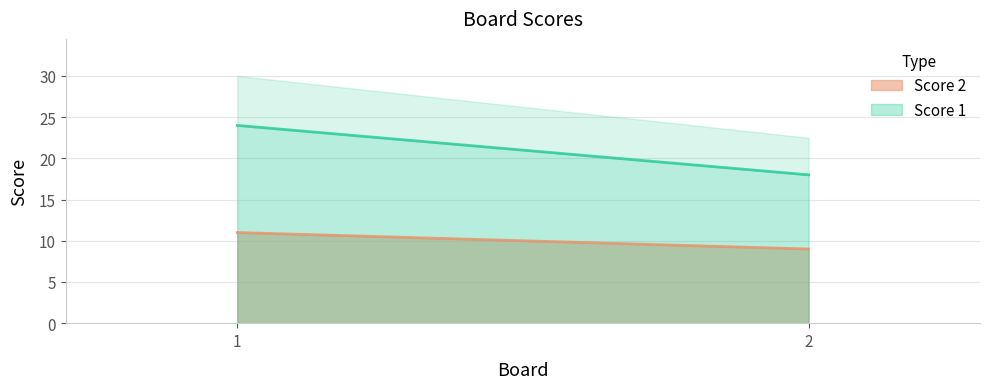

Is it true that Score 2 equals 14 at 1?

False